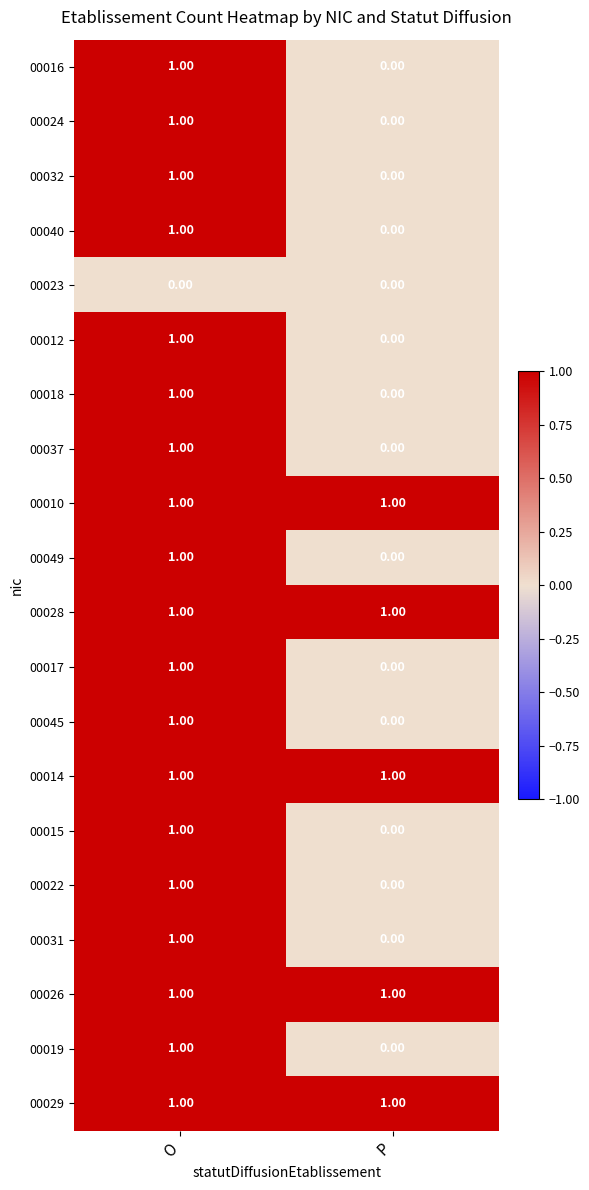

Which category has the lowest value in the 00049 series?

P